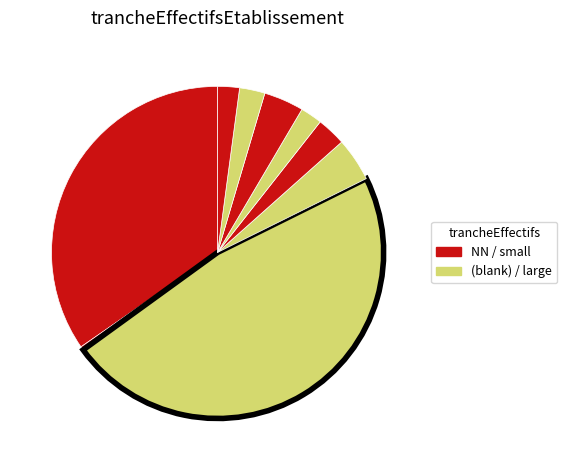

How many slices are in this pie chart?

9